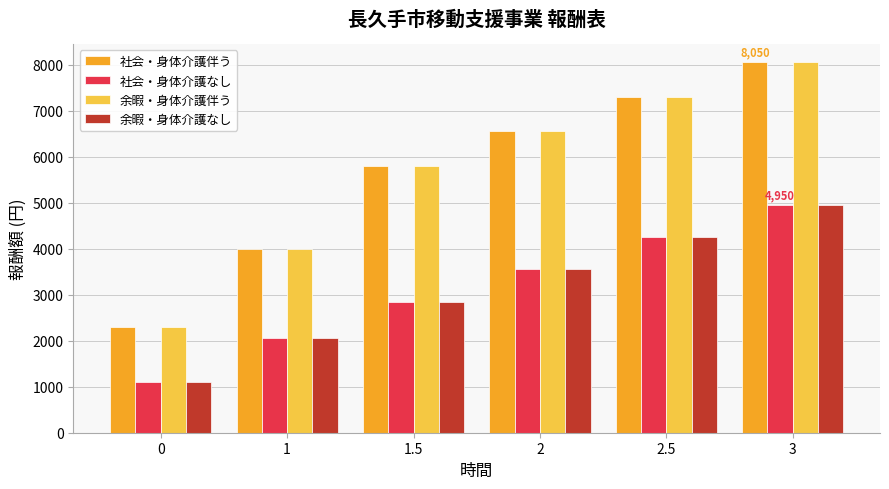

How many bars are there in each group?

4